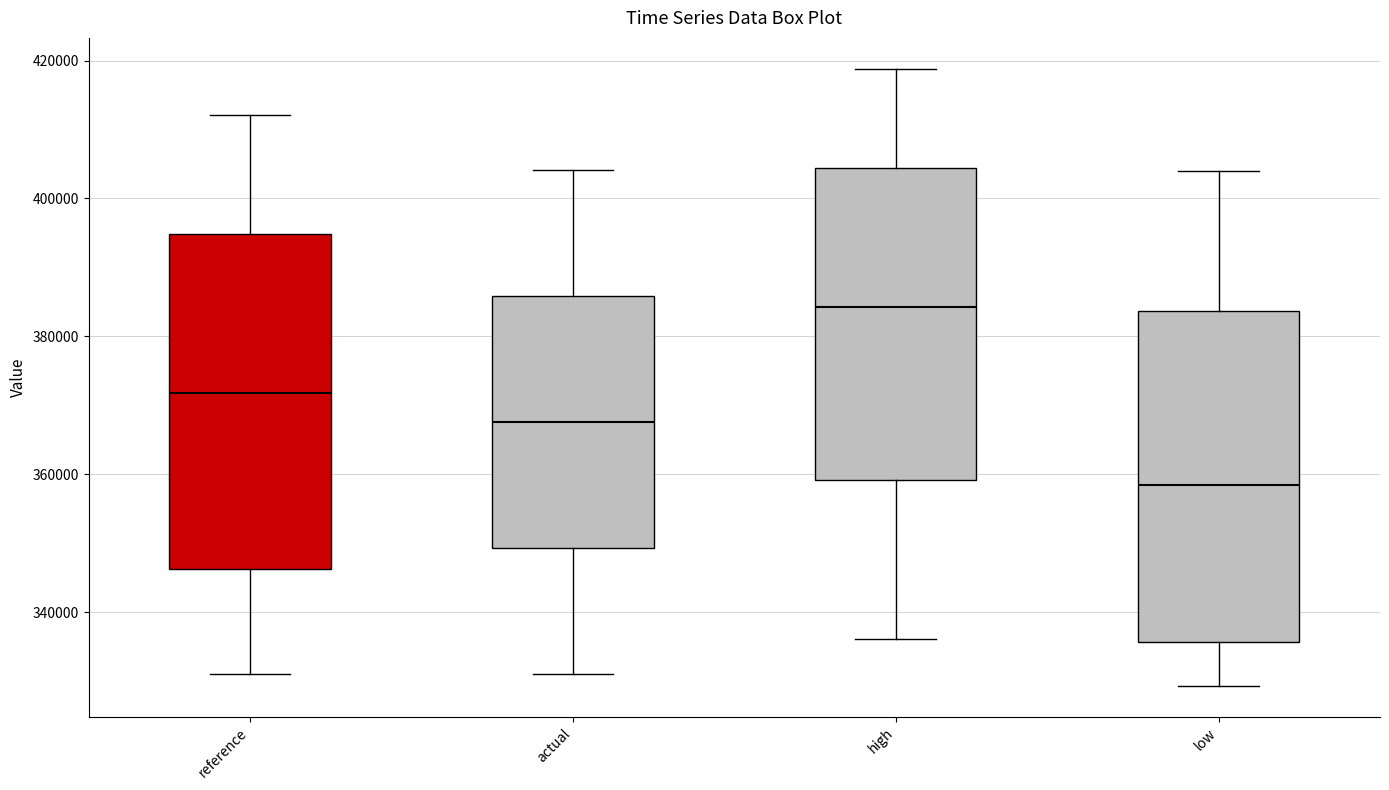

Reading left to right, transcribe this box plot: for each box, give where its median line is, the range the box spans, and where its two whiskers end, as read against the y-axis. The values are not printed on the chart, so give them approximately, as read against the axis.

reference: median 372000, box 346000 to 394000, whiskers 332000 to 412000
actual: median 368000, box 350000 to 386000, whiskers 332000 to 404000
high: median 384000, box 360000 to 404000, whiskers 336000 to 418000
low: median 358000, box 336000 to 384000, whiskers 330000 to 404000